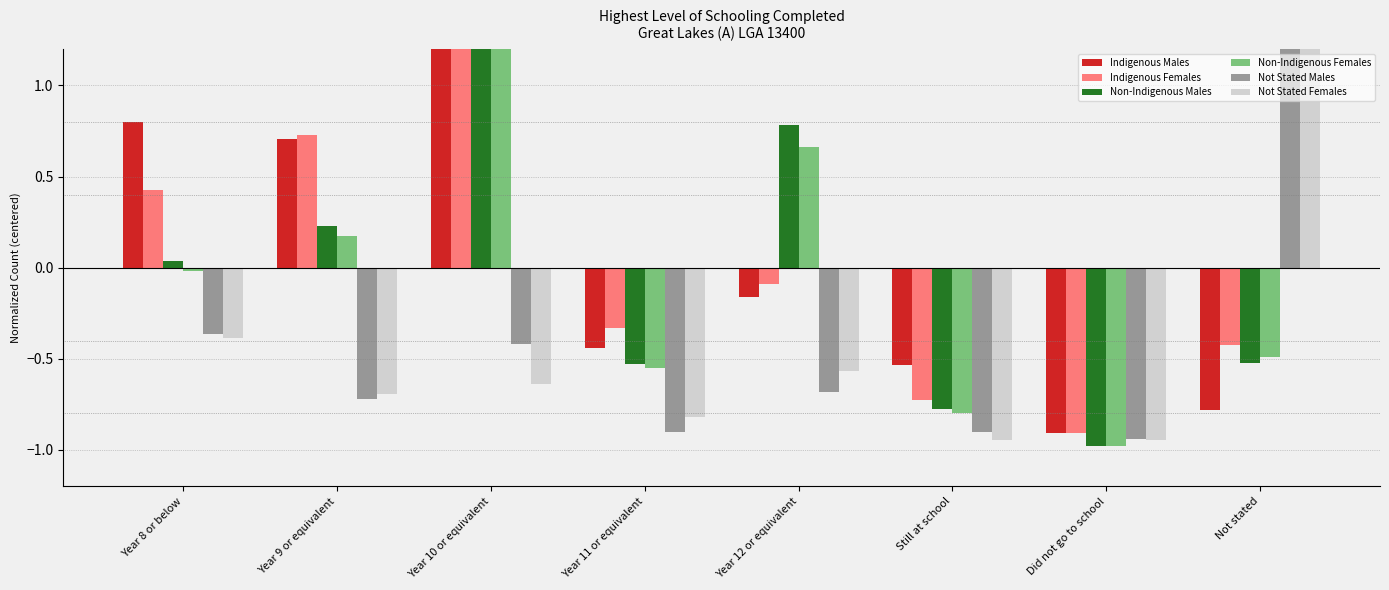

What position from the left is Year 9 or equivalent?

2